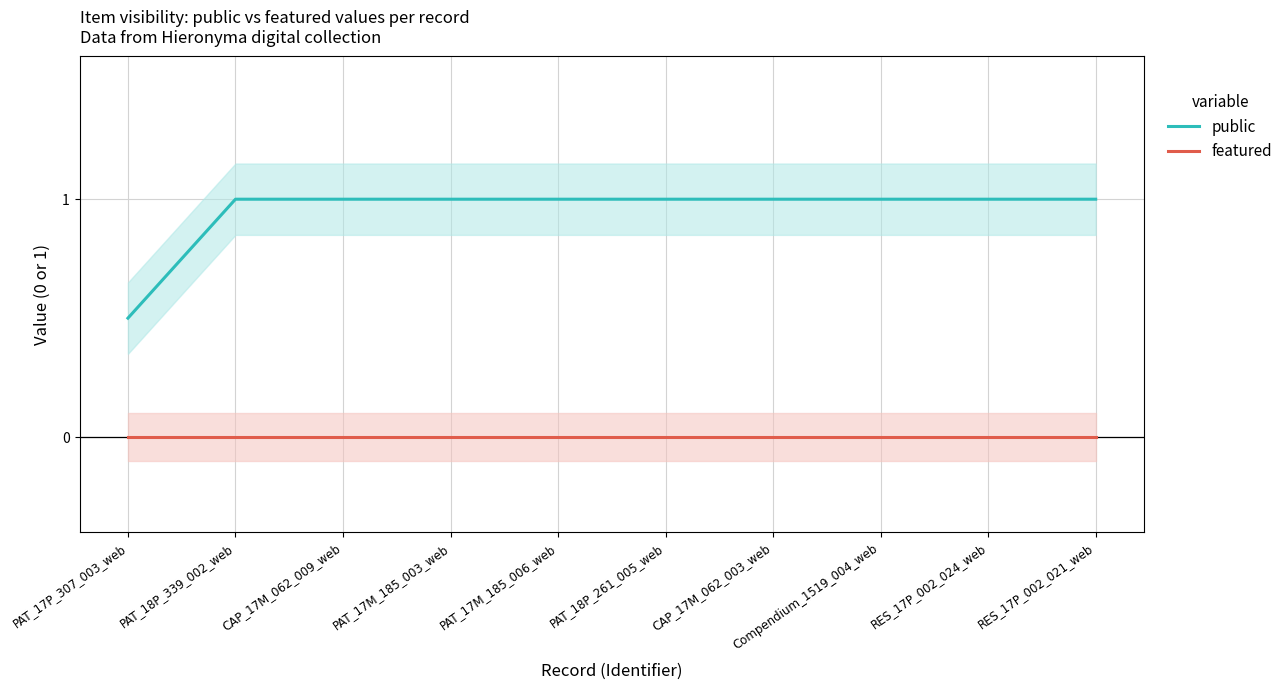

What are all the series names shown in the legend?

public, featured